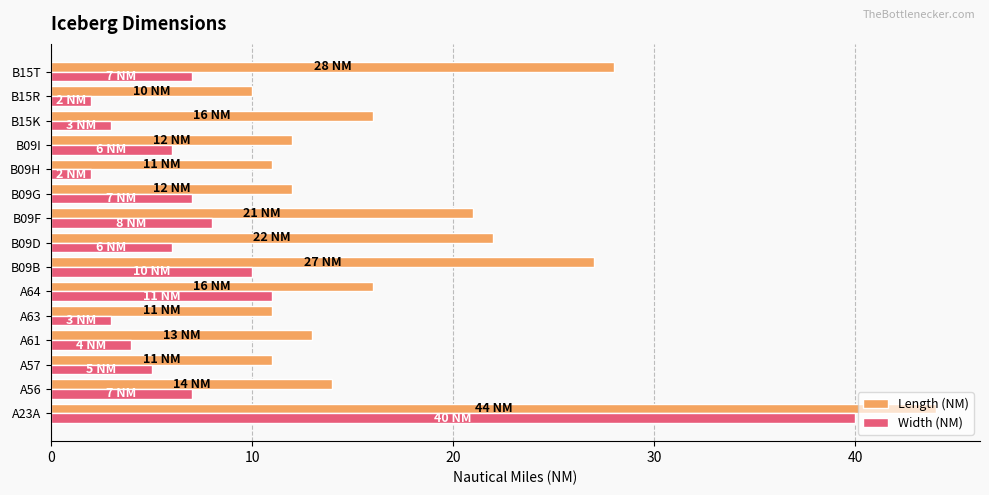

What is the maximum value for Width (NM)?

40